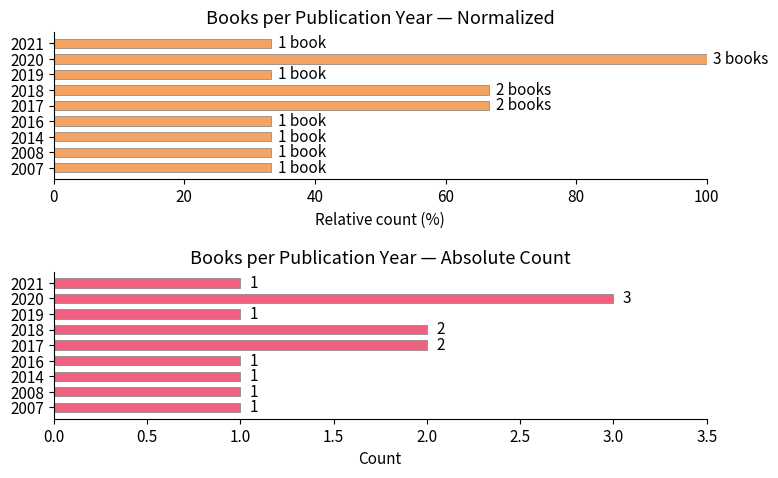

What is the sum of all Books per Year (normalized %) values?

433.3